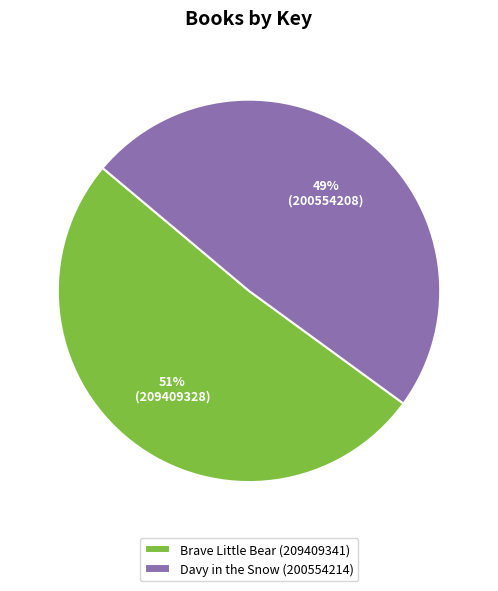

Do Brave Little Bear (209409341) and Davy in the Snow (200554214) together represent more than half of the pie?

Yes